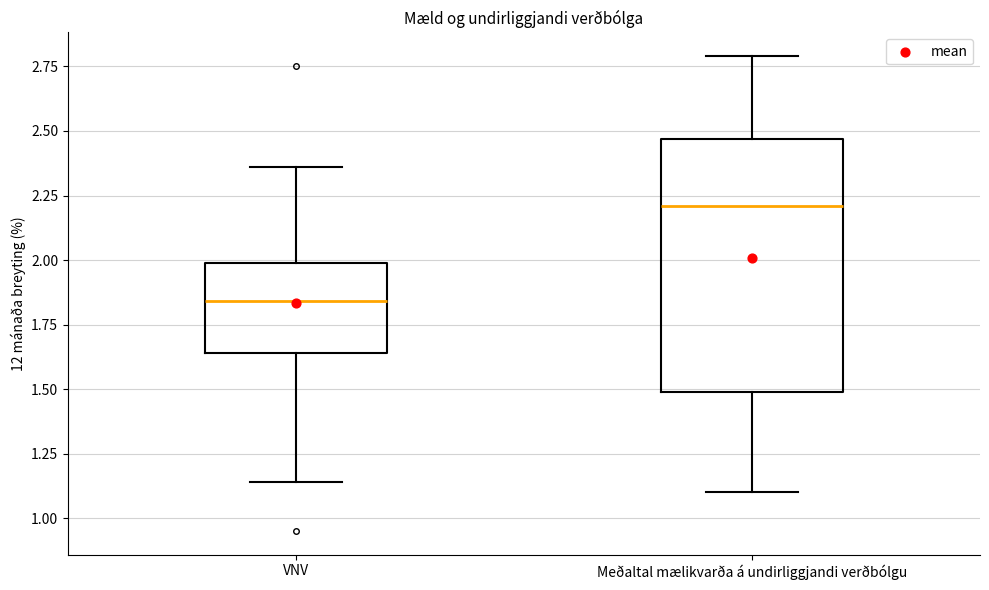

Reading left to right, transcribe this box plot: for each box, give where its median line is, the range the box spans, and where its two whiskers end, as read against the y-axis. The values are not printed on the chart, so give them approximately, as read against the axis.

VNV: median 1.85, box 1.65 to 2.00, whiskers 1.15 to 2.35
Meðaltal mælikvarða á undirliggjandi verðbólgu: median 2.20, box 1.50 to 2.45, whiskers 1.10 to 2.80